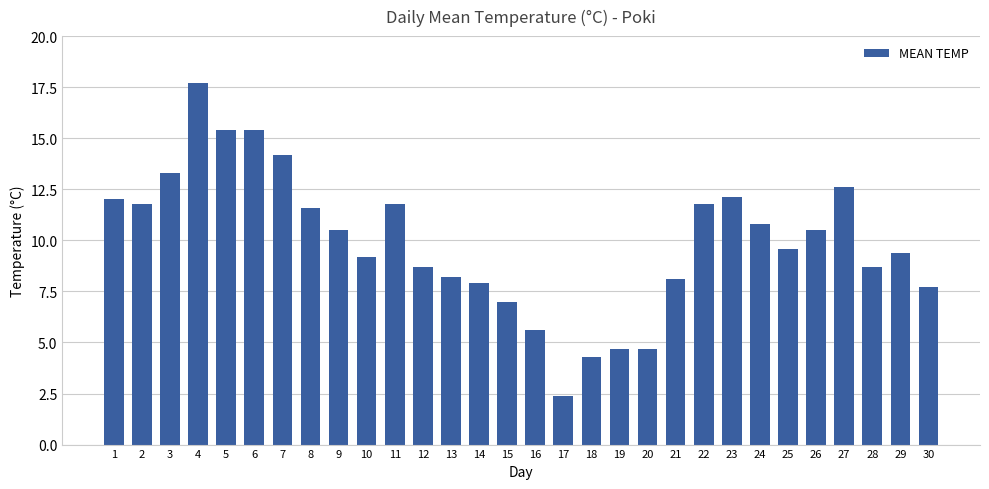

Reading left to right, transcribe all the data shown in this chart.

1=12.0	2=11.8	3=13.3	4=17.7	5=15.4	6=15.4	7=14.2	8=11.6	9=10.5	10=9.2	11=11.8	12=8.7	13=8.2	14=7.9	15=7.0	16=5.6	17=2.4	18=4.3	19=4.7	20=4.7	21=8.1	22=11.8	23=12.1	24=10.8	25=9.6	26=10.5	27=12.6	28=8.7	29=9.4	30=7.7